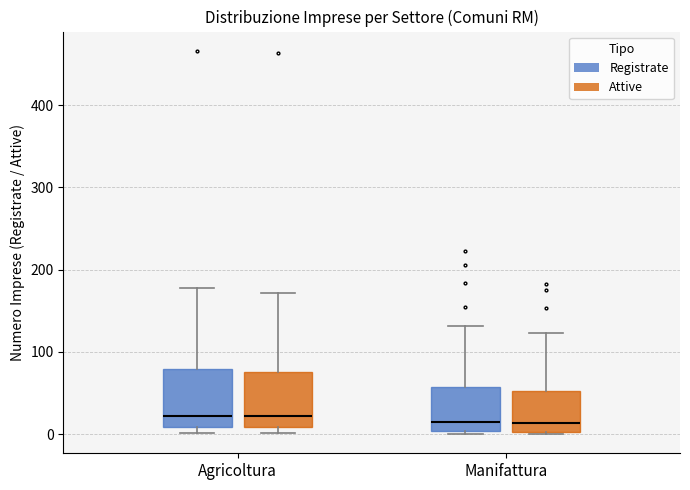

Where does the upper whisker of the box for Manifattura (Registrate) end on the y-axis? The values are not printed on the chart, so give them approximately, as read against the axis.

130